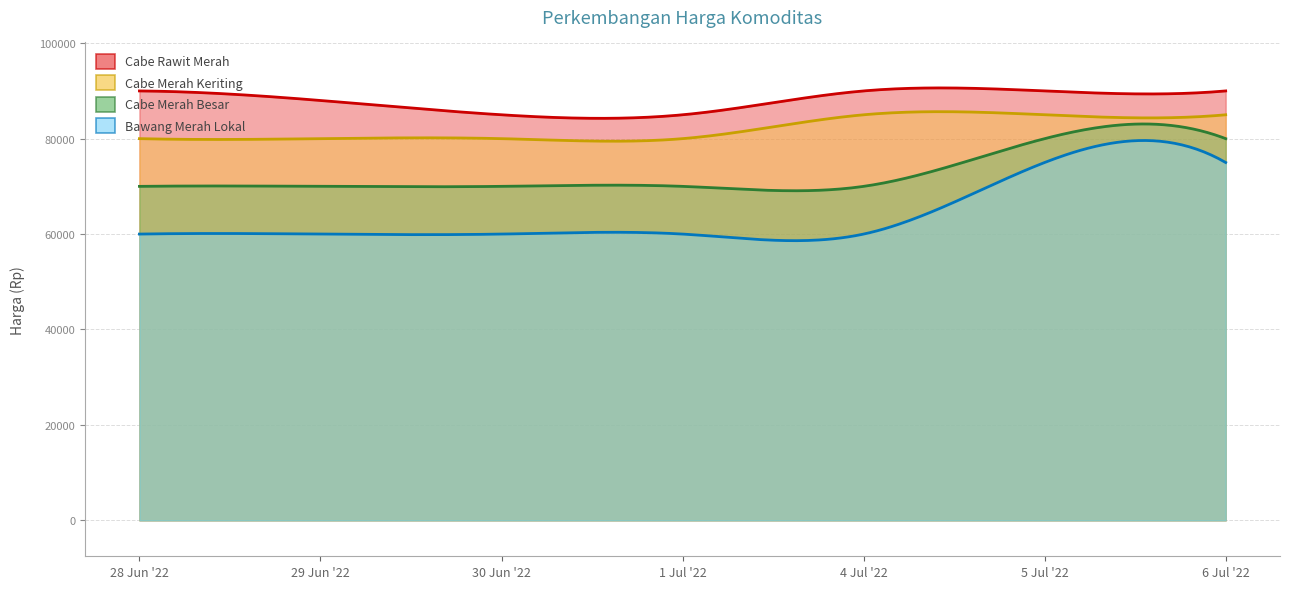

True or false: Cabe Rawit Merah and Cabe Merah Keriting intersect in this chart.

False